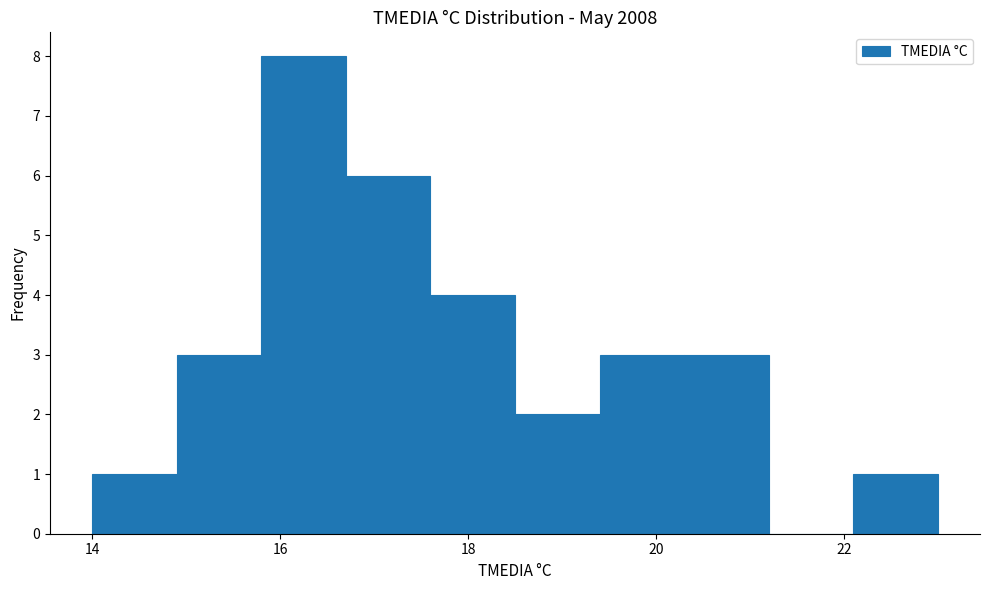

Which range on the x-axis has the tallest bar?

15.8 to 16.7